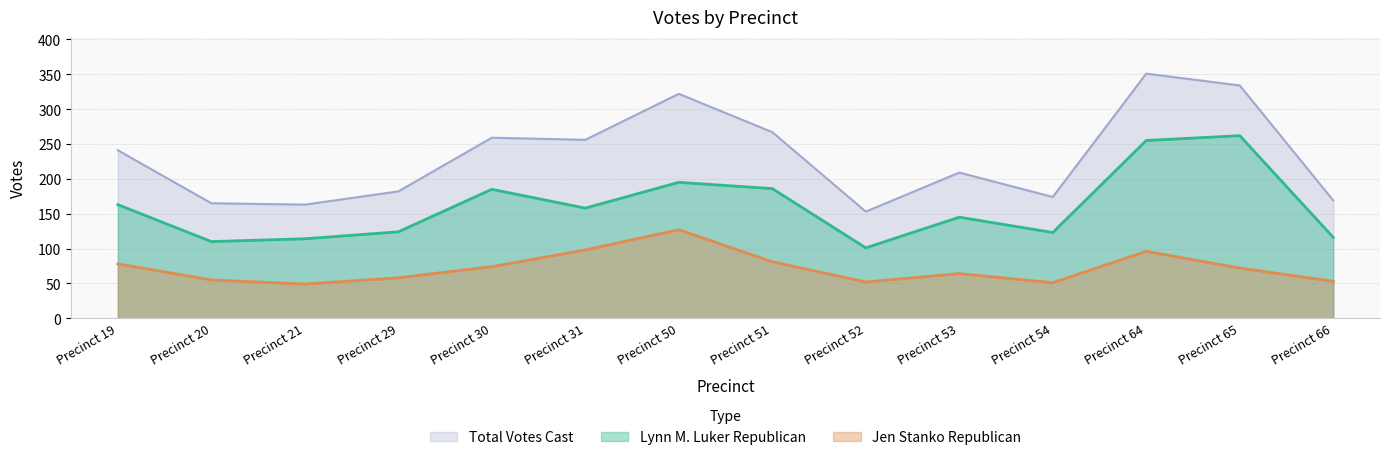

What is the average value of the Total Votes Cast series?

232